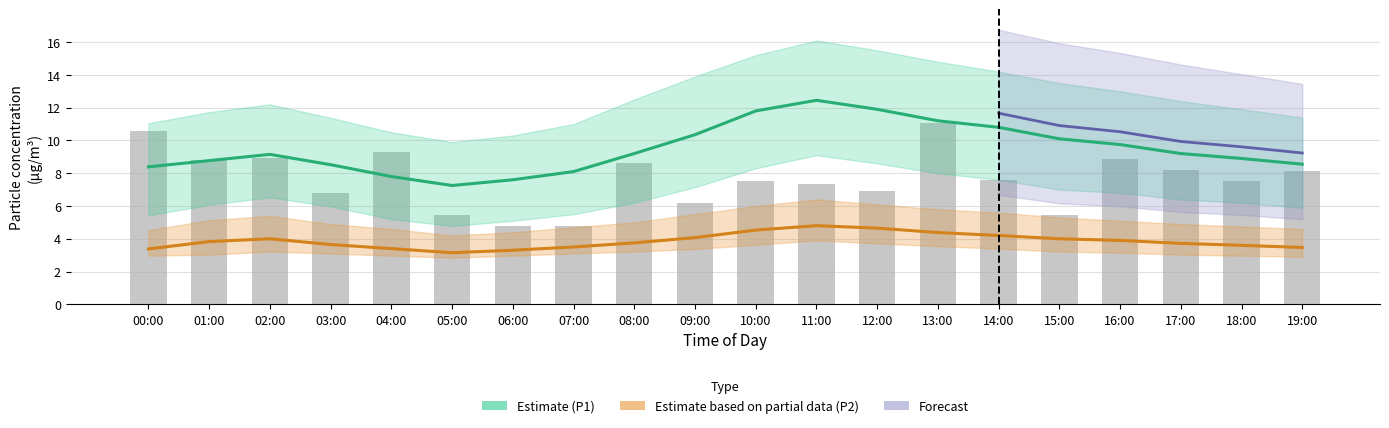

Which series has the largest total across all categories?

P1_upper